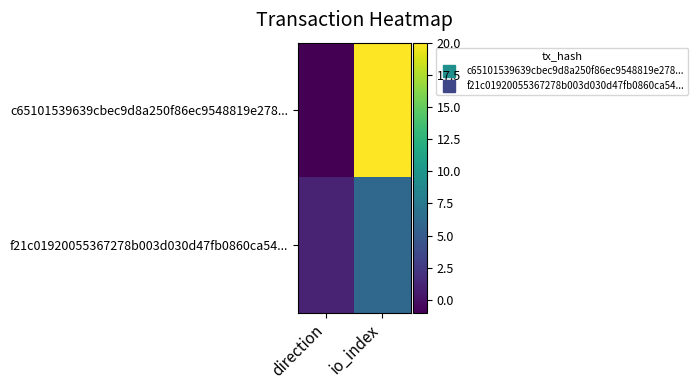

Which series has the largest total across all categories?

c65101539639cbec9d8a250f86ec9548819e278...